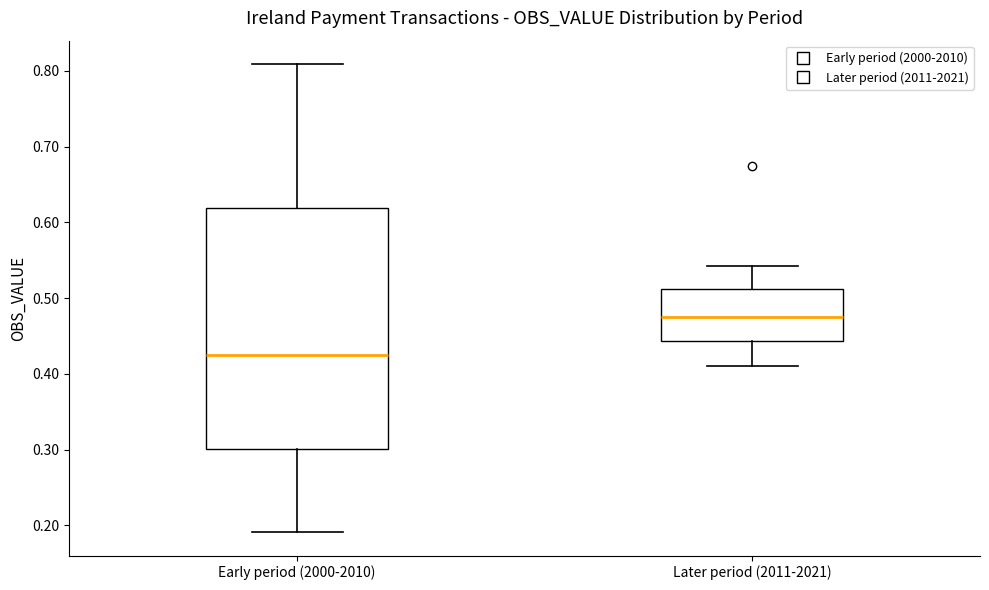

Which box is the tallest, from its lower edge to its upper edge?

Early period (2000-2010)